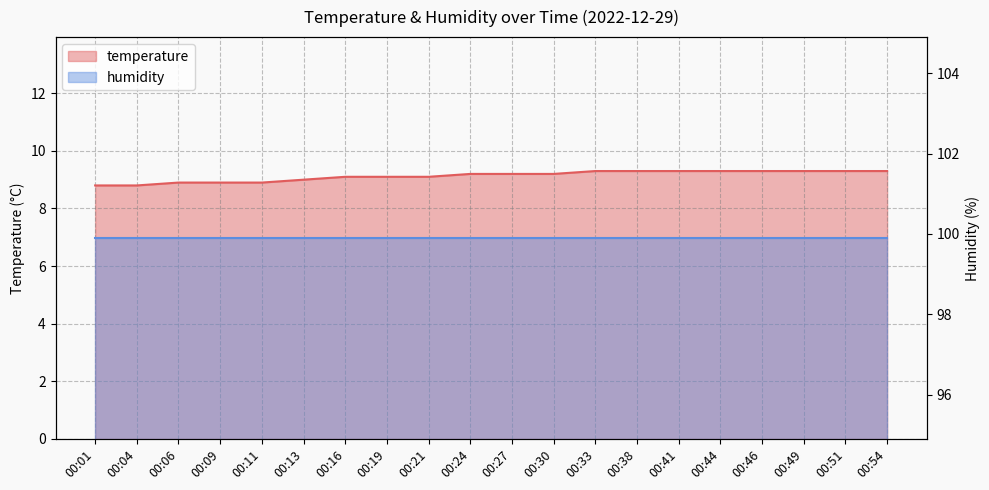

Count the number of values greater than 9.

14